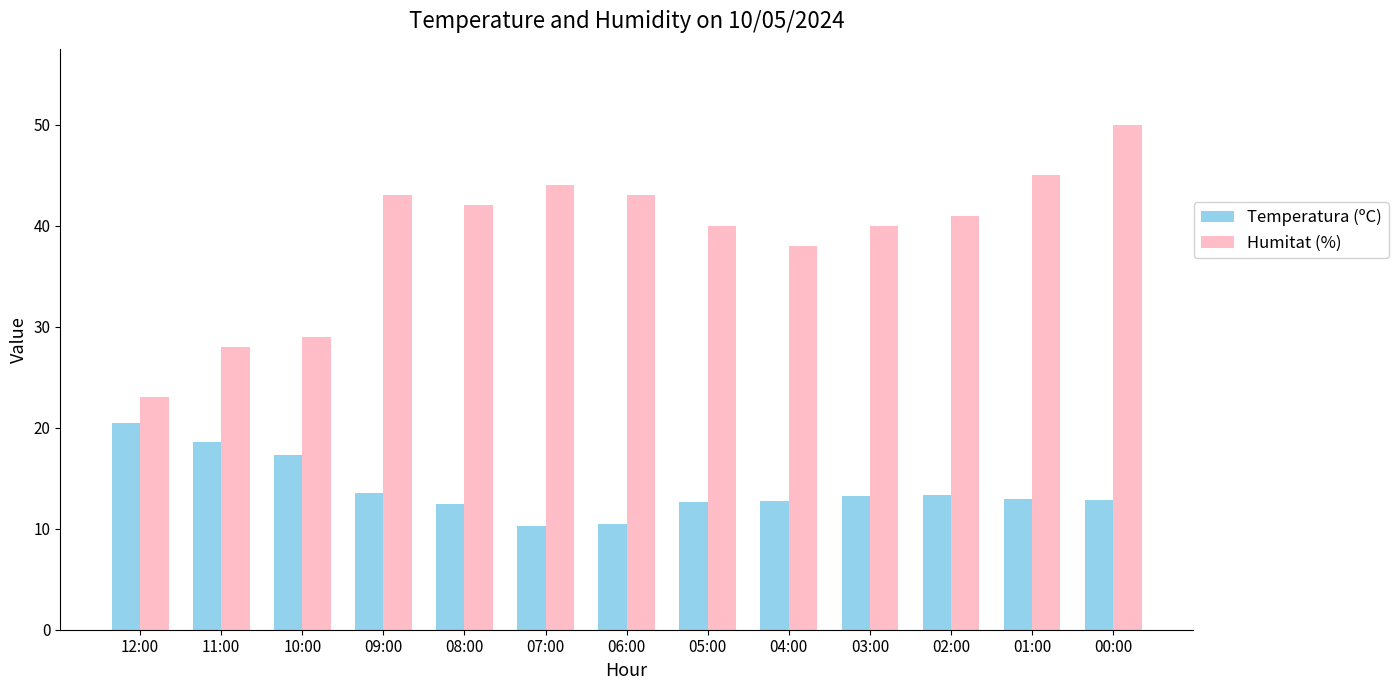

At which category is the sum across all series the highest?

00:00